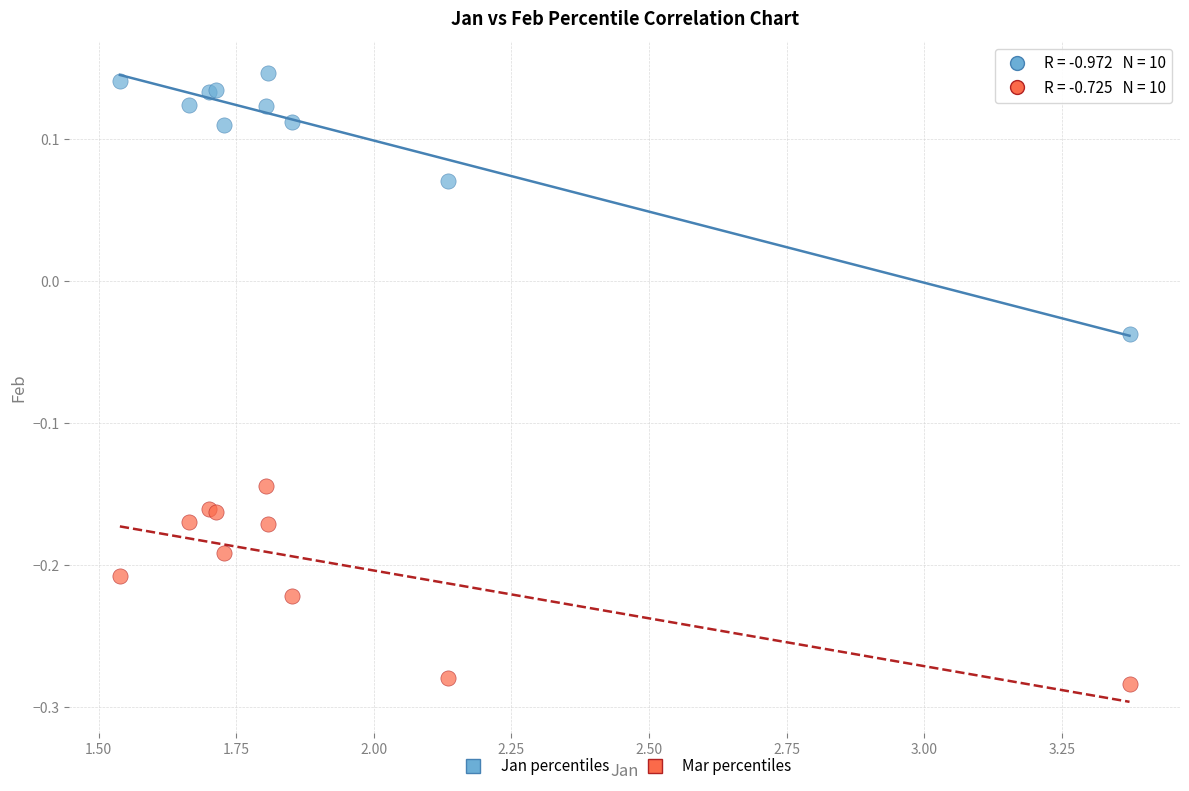

Which series reaches the maximum Y coordinate?

Jan percentiles